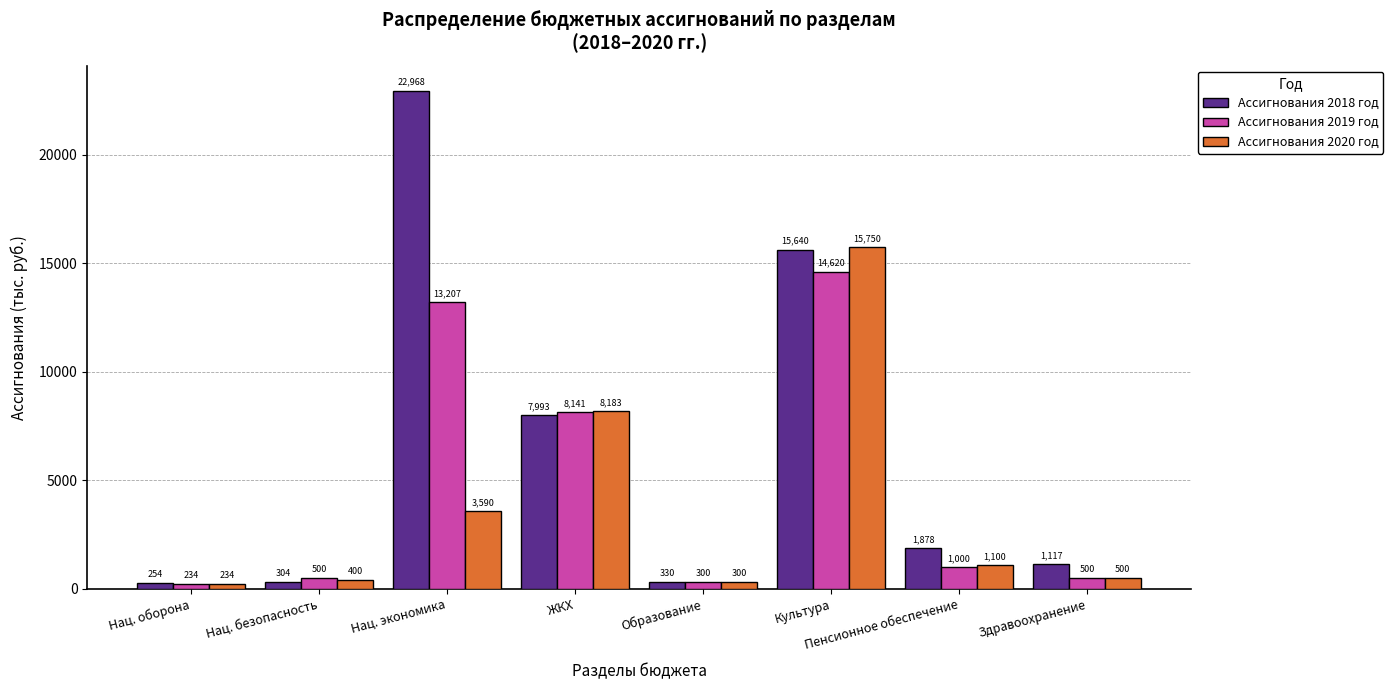

What is the spread (max minus min) of values at Нац. экономика?

19378.4